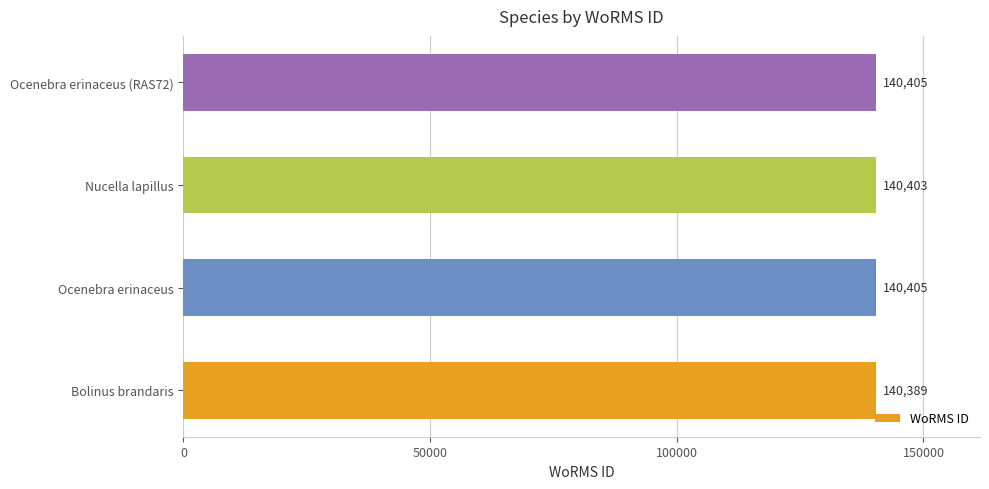

Approximately how many times larger is the value at Ocenebra erinaceus (RAS72) compared to Nucella lapillus?

1.0